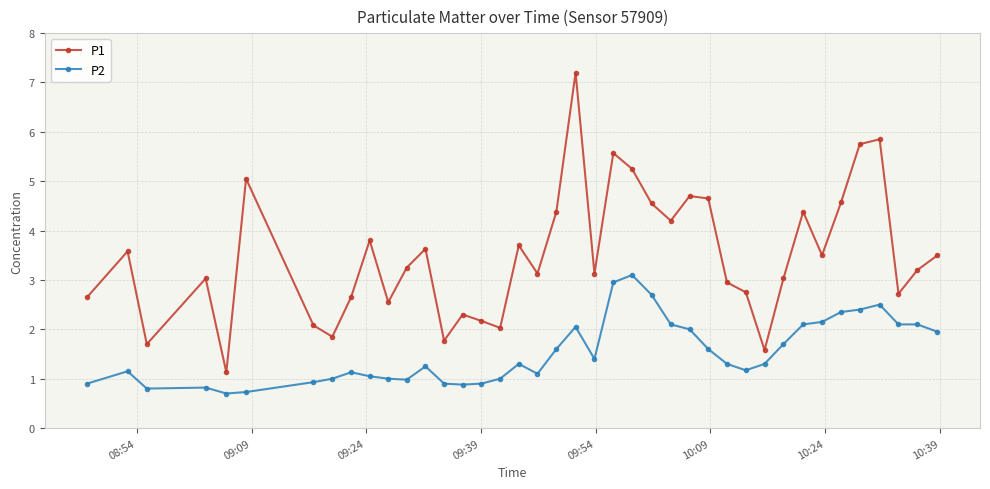

True or false: P1 and P2 intersect in this chart.

False